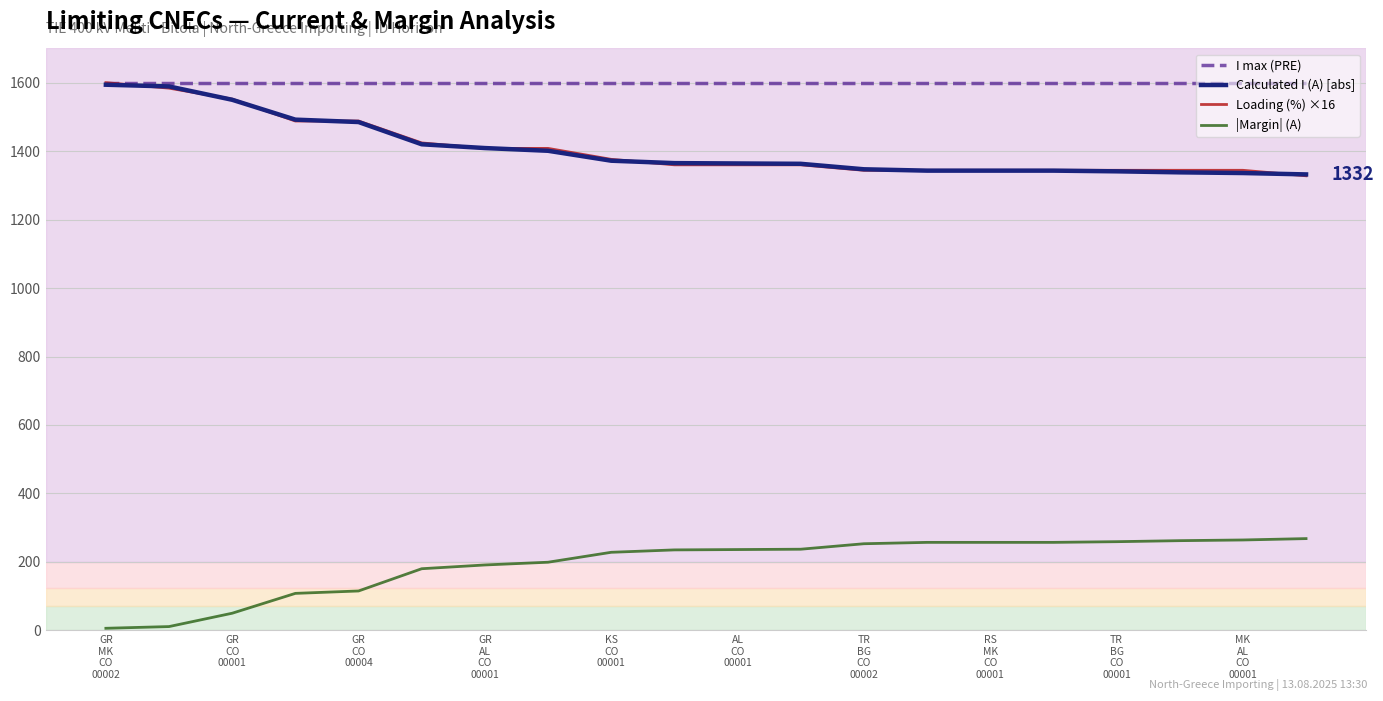

True or false: Calculated I (A) [abs] and |Margin| (A) intersect in this chart.

False